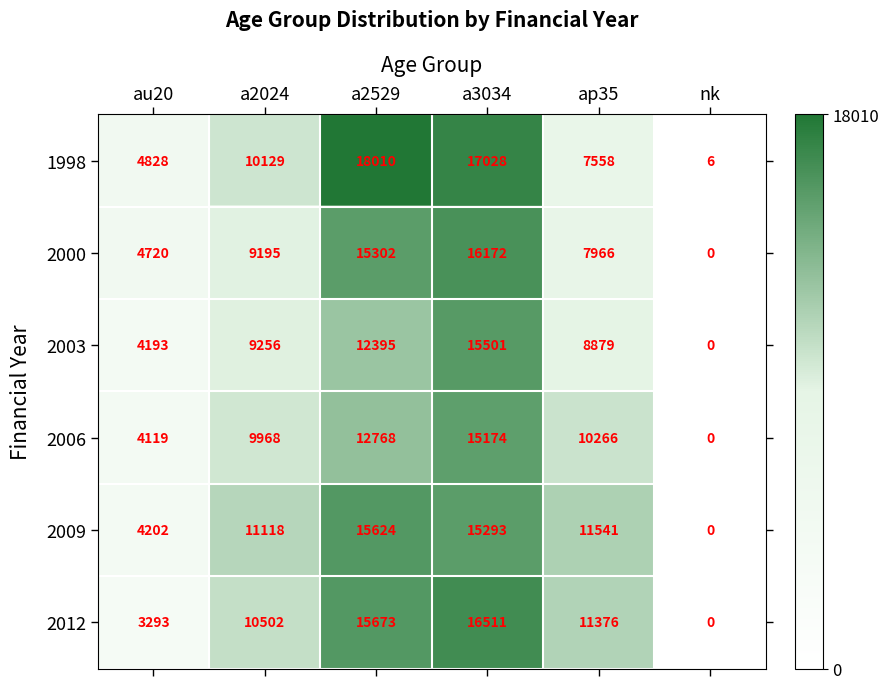

What is the average value of the 2003 series?

8371